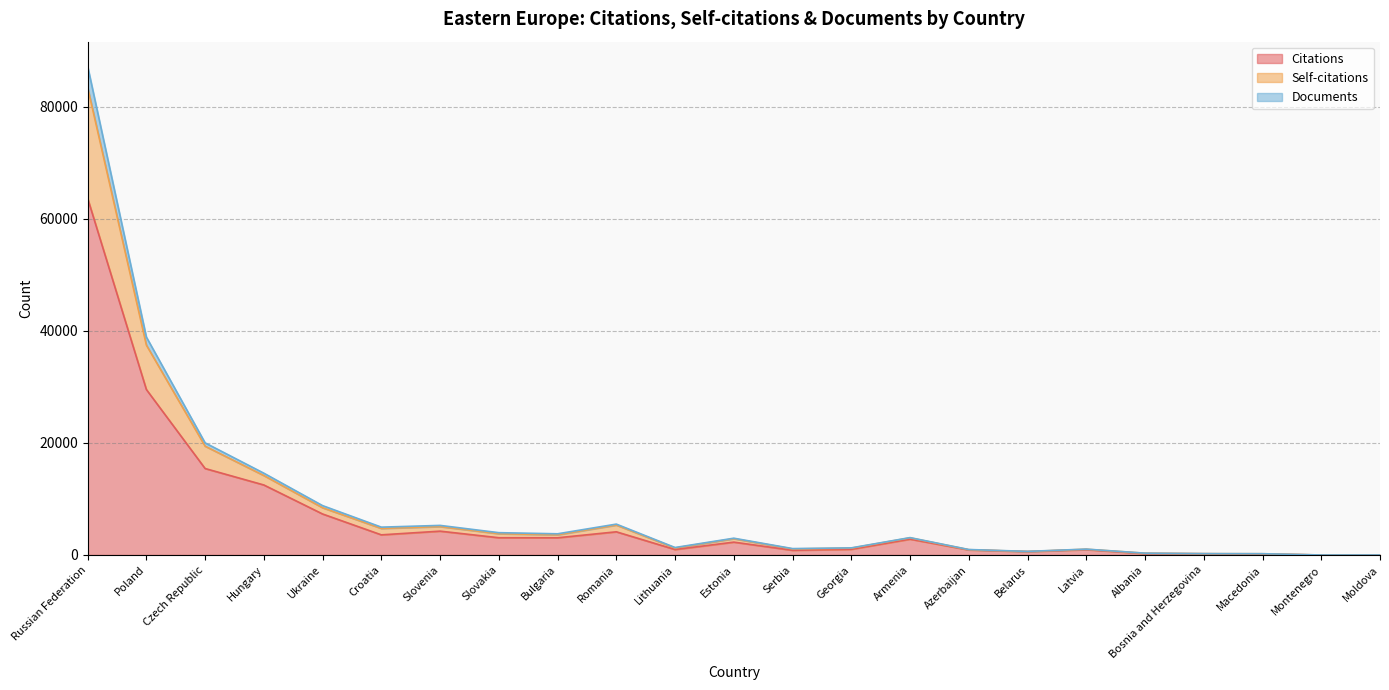

Where is Citations nearest to the value 31832?

Poland